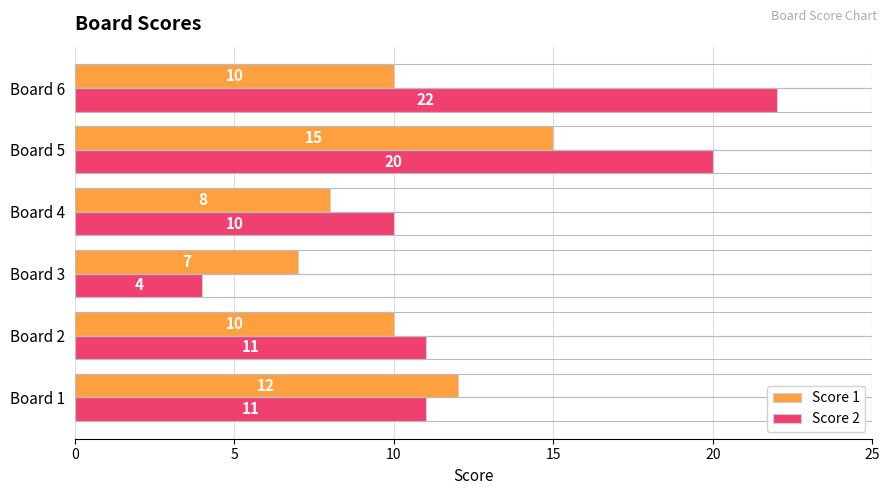

Which series has the largest total across all categories?

Score 2